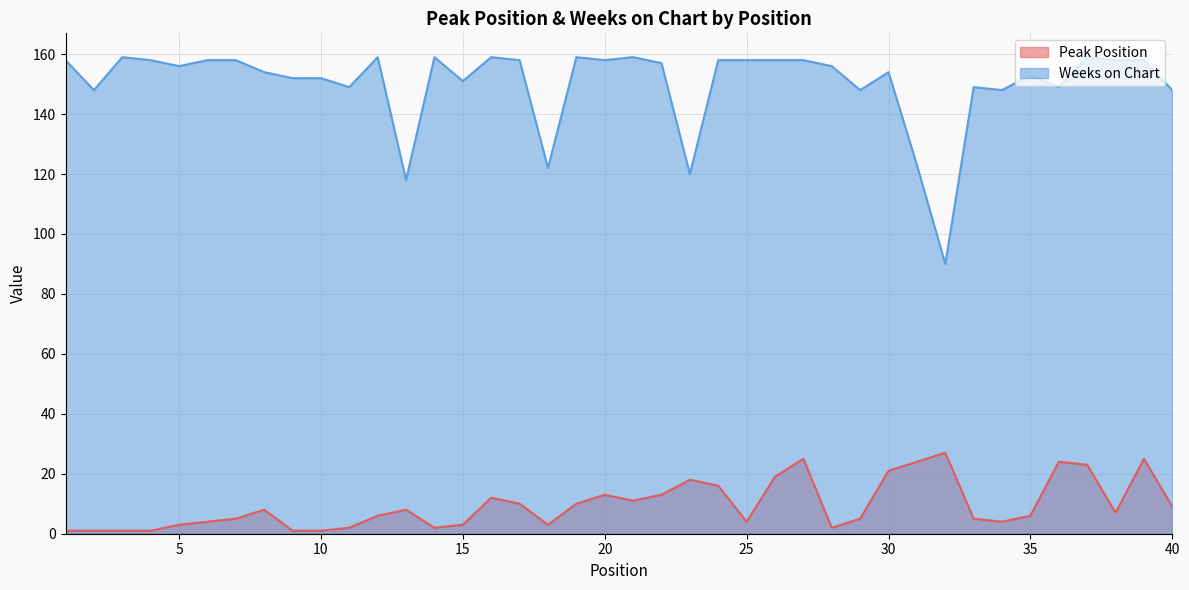

Is the value of Weeks on Chart at 8 greater than the value of Peak Position at 23?

Yes